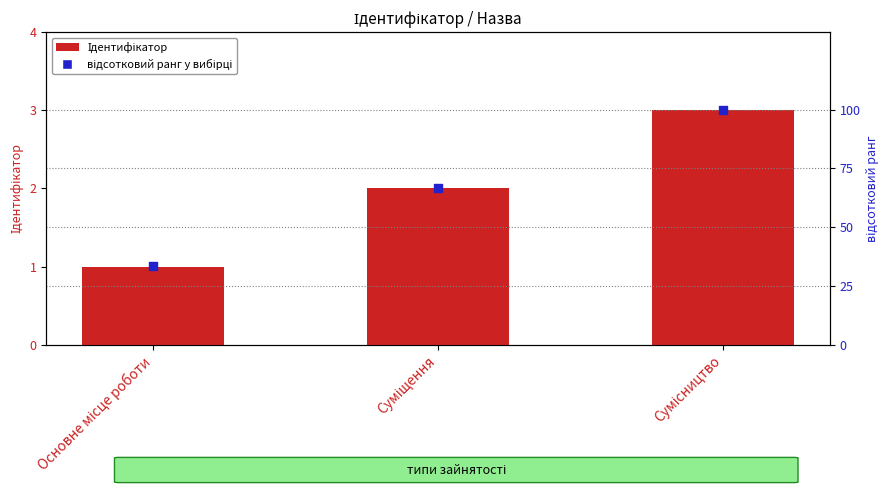

Which series reaches the minimum Y coordinate?

Ідентифікатор